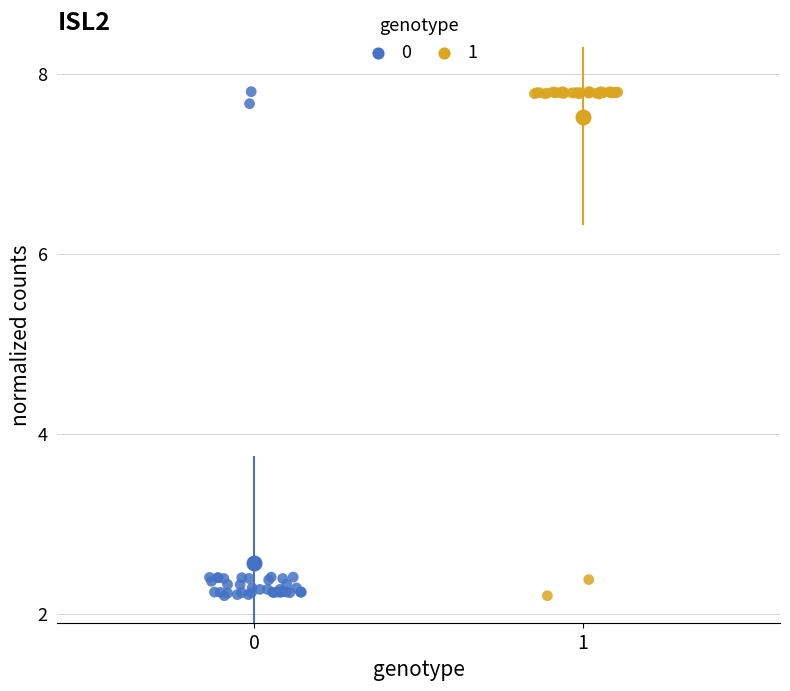

What are all the series names shown in the legend?

0, 1